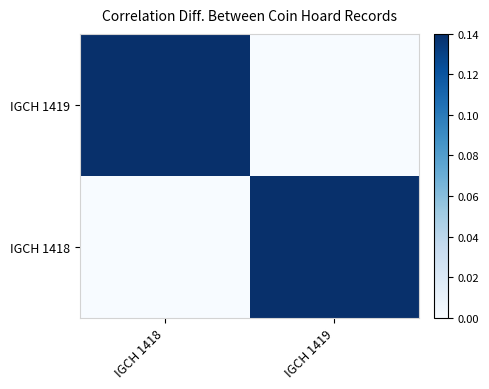

Rank the series at IGCH 1418 from highest to lowest value.

IGCH 1419, IGCH 1418